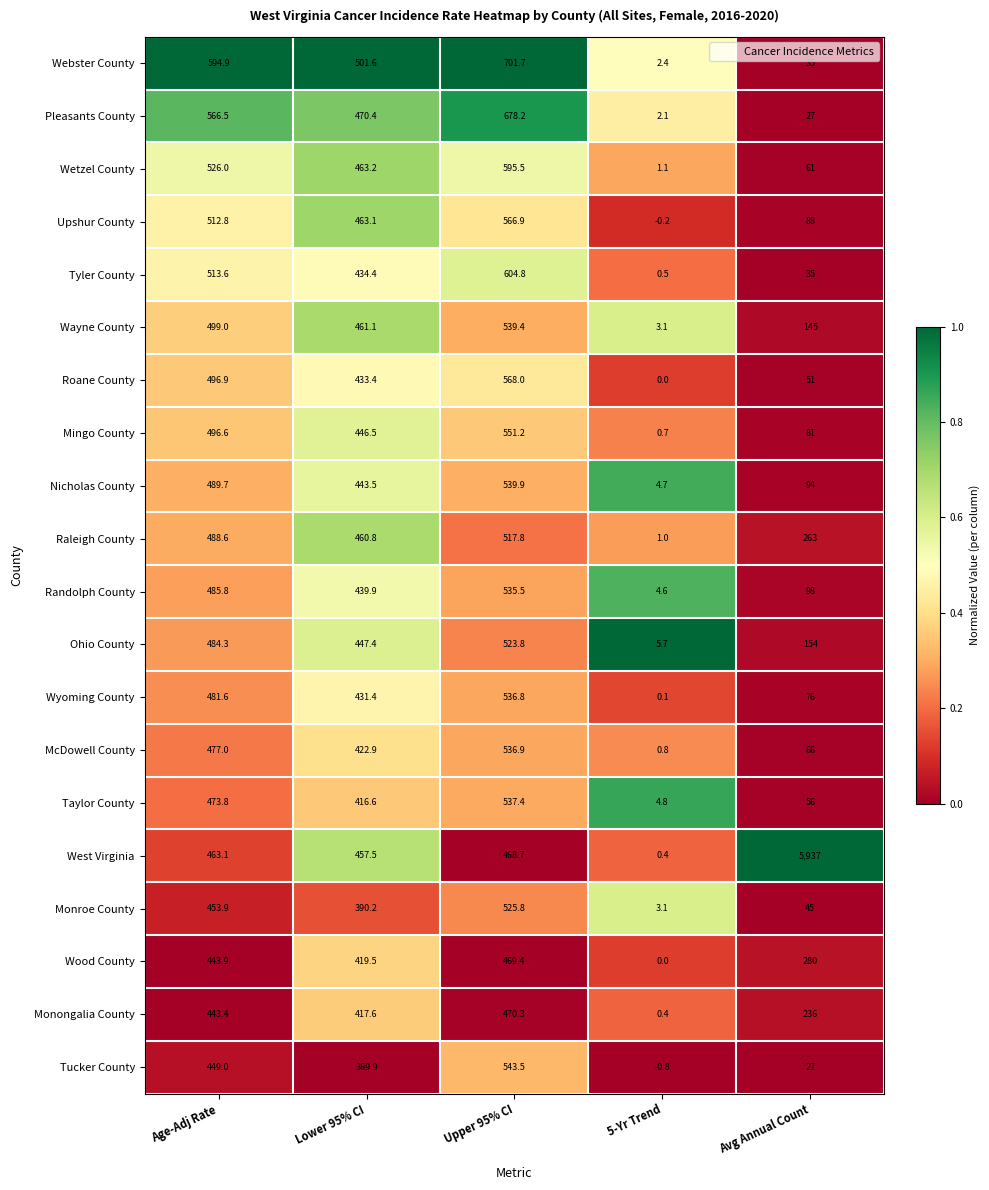

How many distinct data groups are displayed?

20